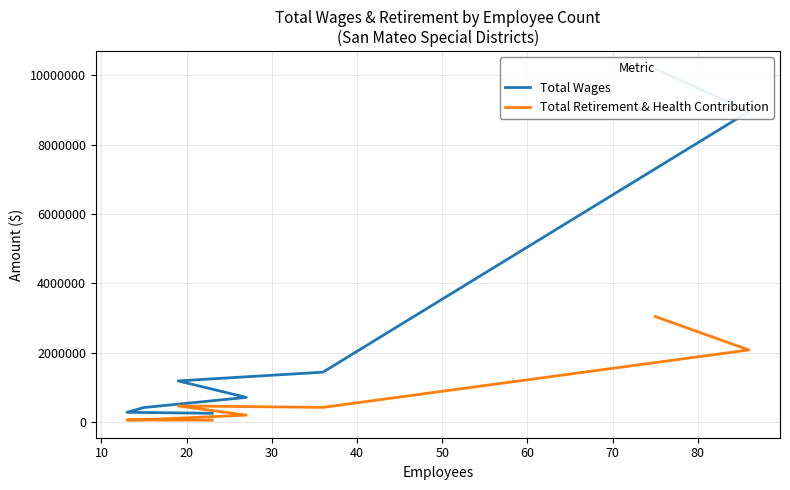

How many data points does each series have?

8